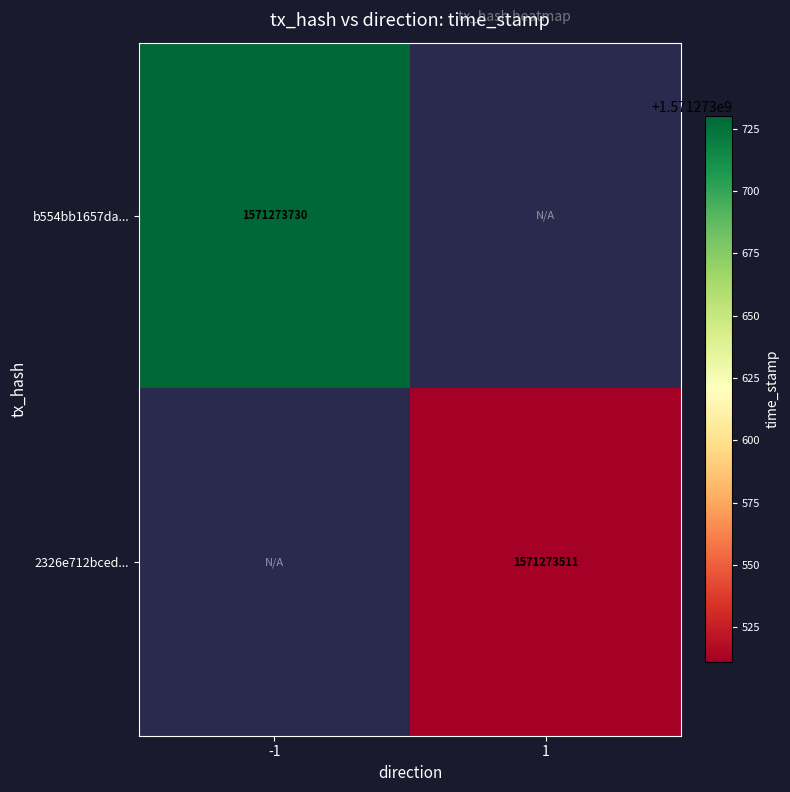

Rank the series at direction_-1 from lowest to highest value.

2326e712bced369b6bd2cf206333ae4783fd1e6, b554bb1657daaf80f9172490e119f1c9497dce8